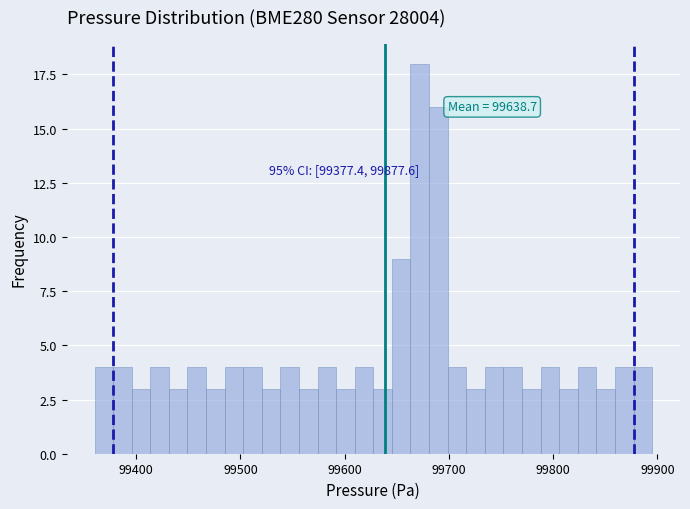

Around what value on the x-axis is the tallest bar? Give the approximate position of its centre, as read against the axis.

99670